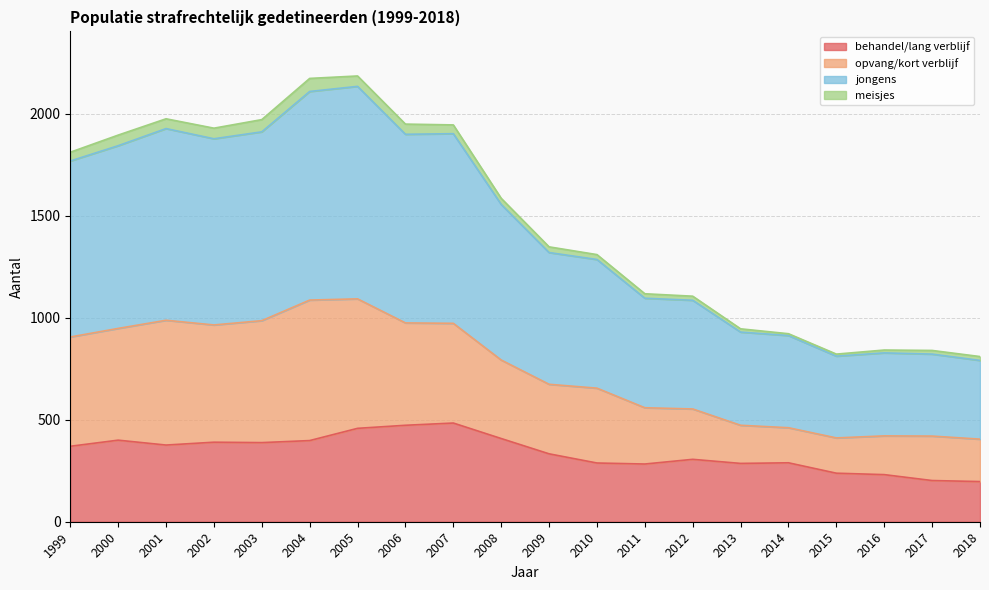

The behandel/lang verblijf series shows 238 at 2015. True or false?

True